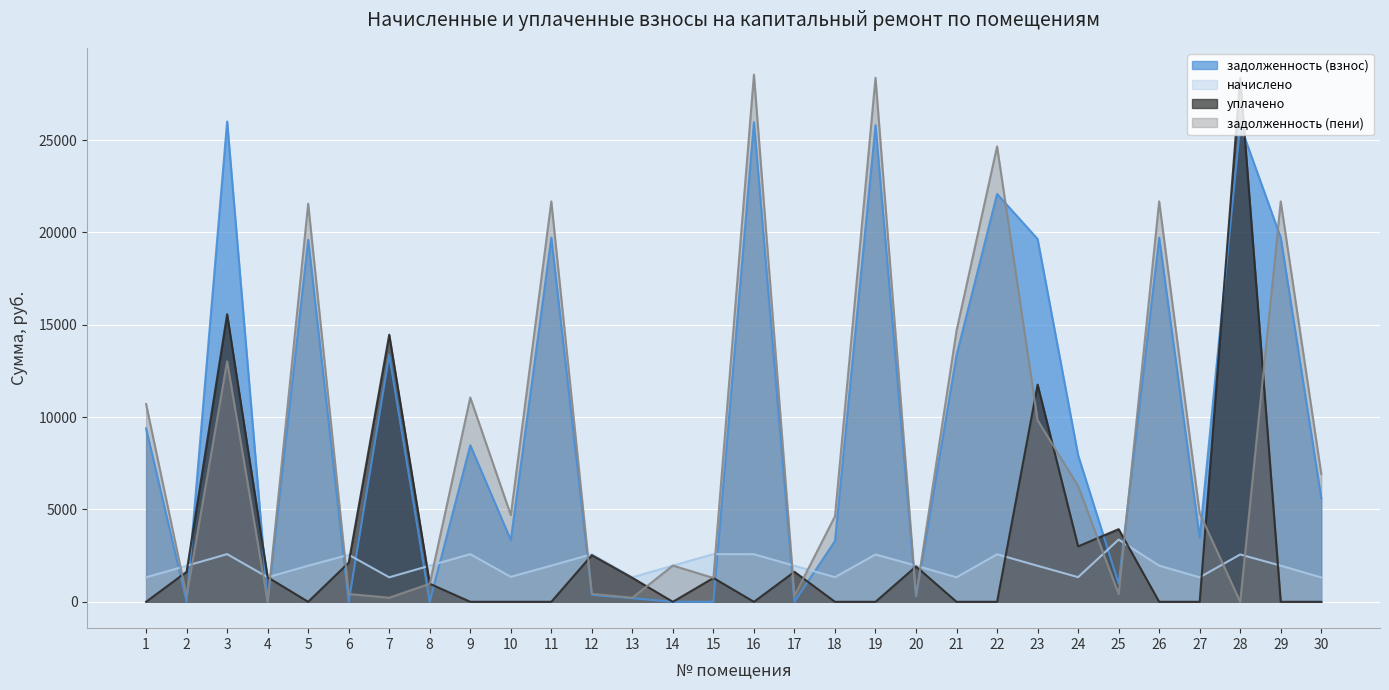

How many values in the задолженность (пени) series exceed 4796?

15